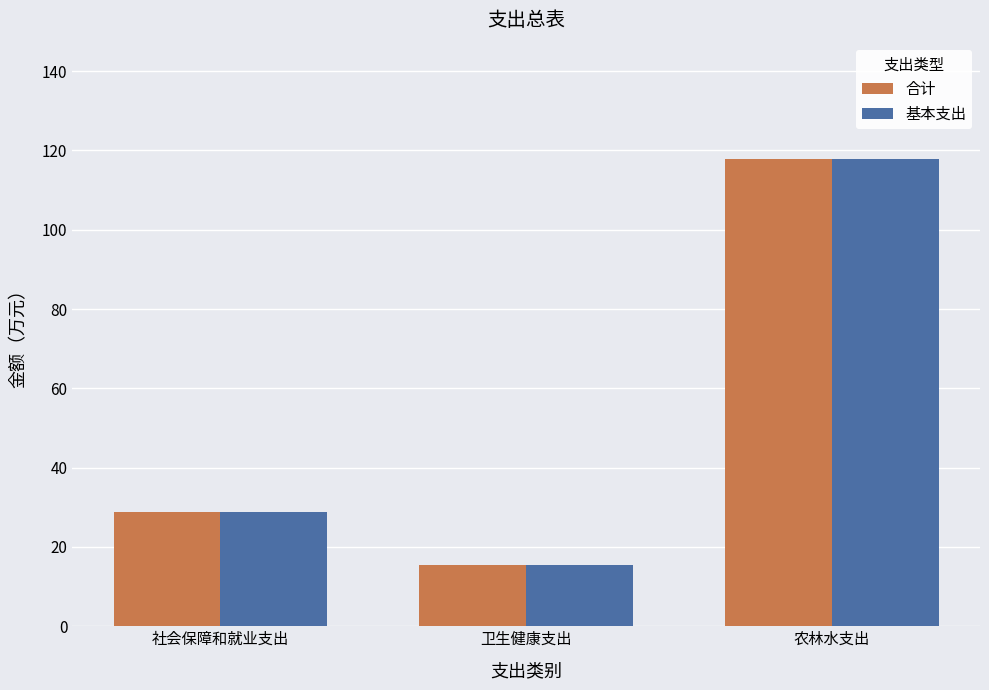

Read the 基本支出 value at 社会保障和就业支出.

28.9